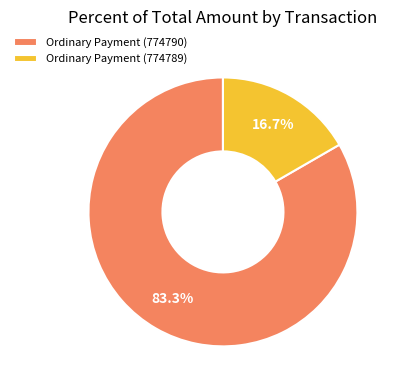

The Ordinary Payment (774789) slice represents 17% of the pie. True or false?

True